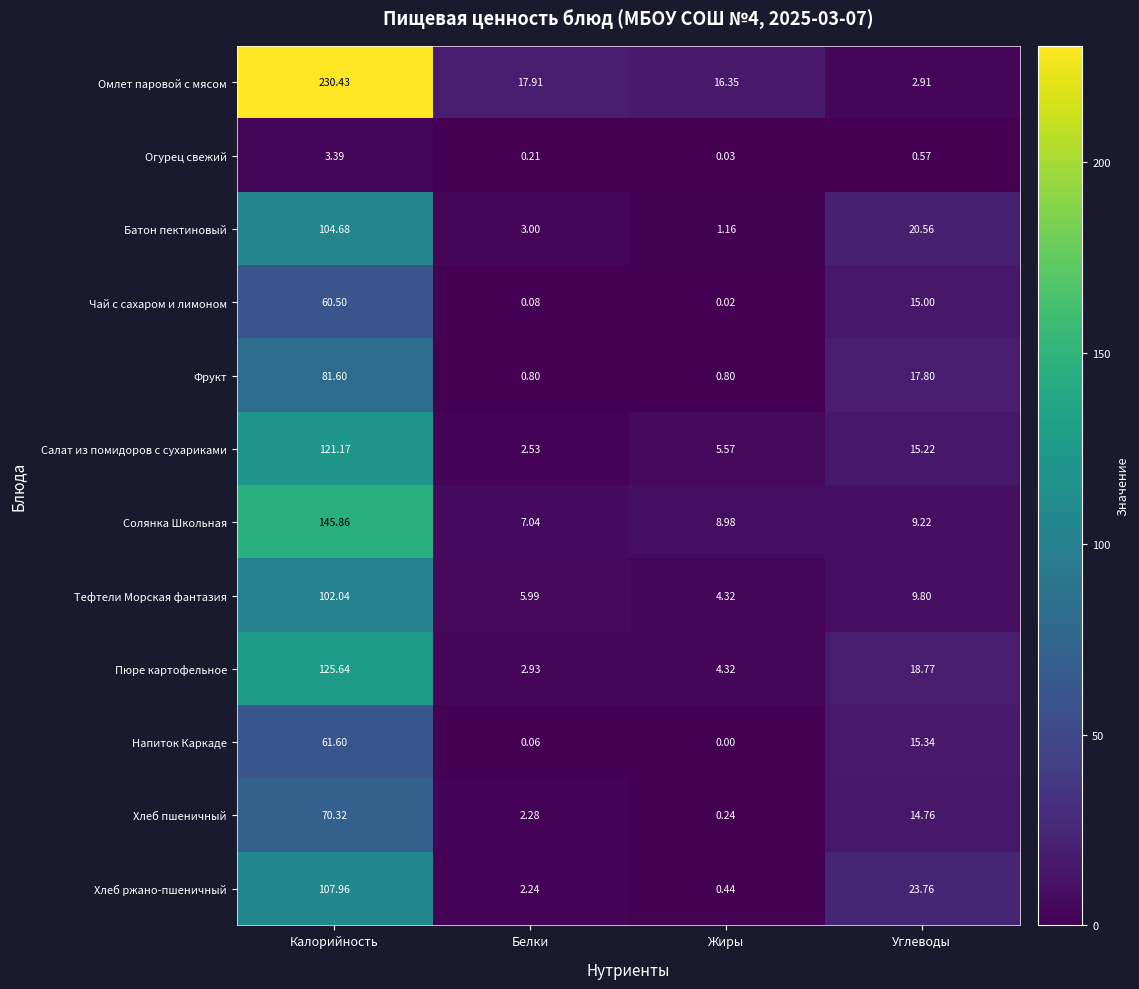

At Калорийность, list the series in order from smallest to largest.

Огурец свежий, Чай с сахаром и лимоном, Напиток Каркаде, Хлеб пшеничный, Фрукт, Тефтели Морская фантазия, Батон пектиновый, Хлеб ржано-пшеничный, Салат из помидоров с сухариками, Пюре картофельное, Солянка Школьная, Омлет паровой с мясом